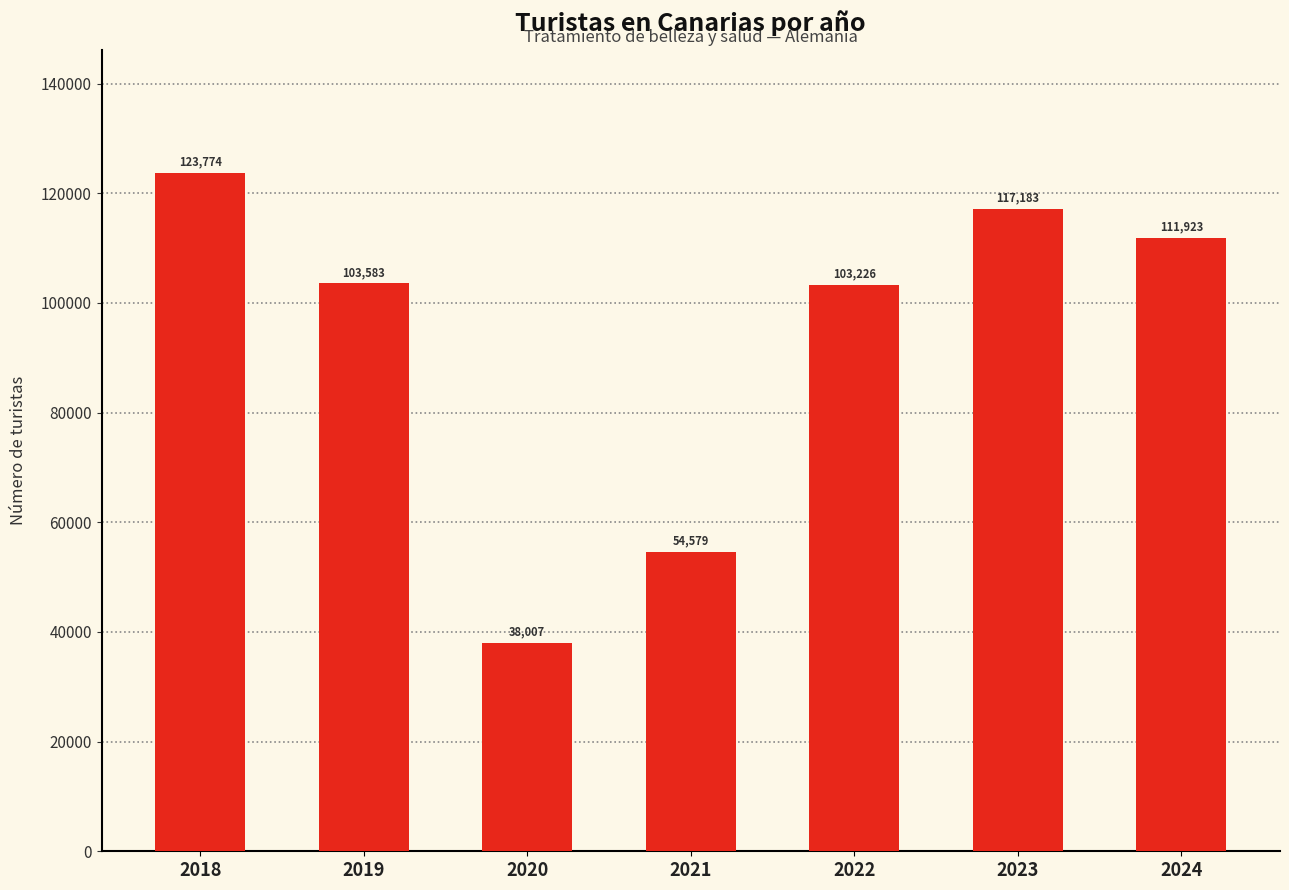

Reading right to left, transcribe all the data shown in this chart.

111923	117183	103226	54579	38007	103583	123774